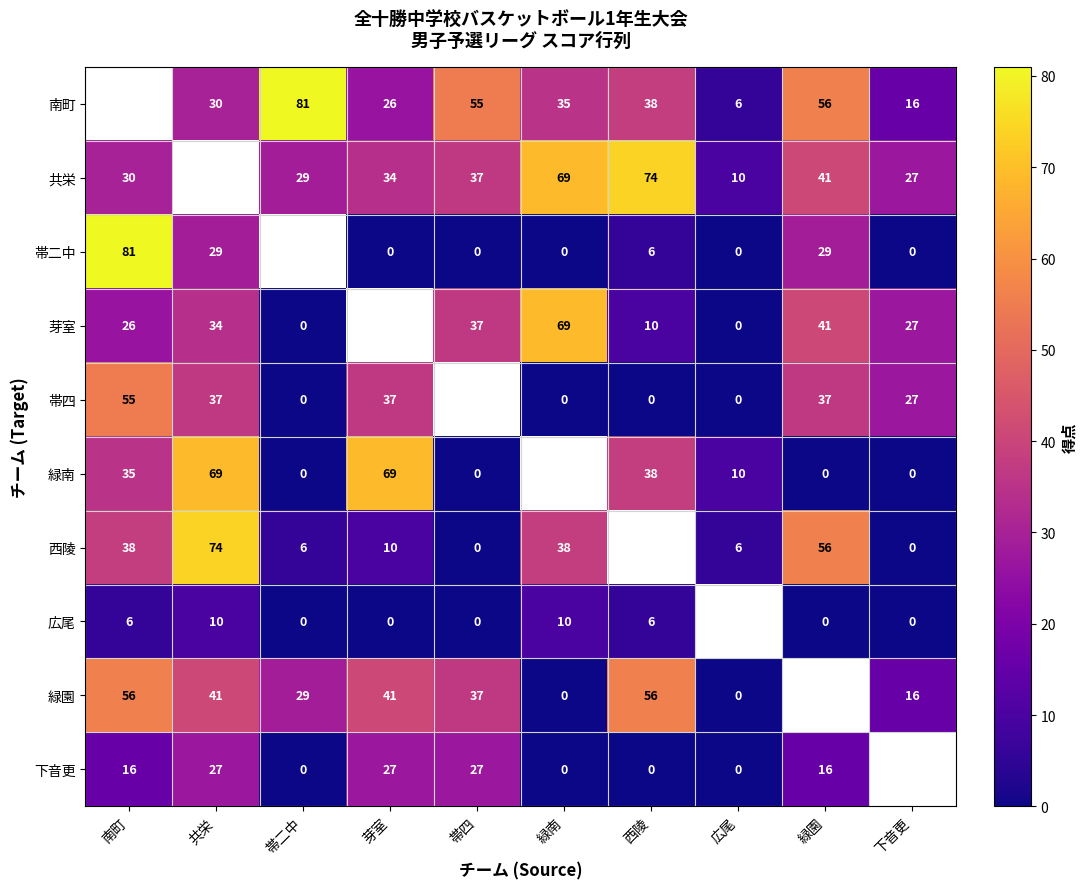

What is the sum of the 帯二中 values at 広尾 and 南町?

81